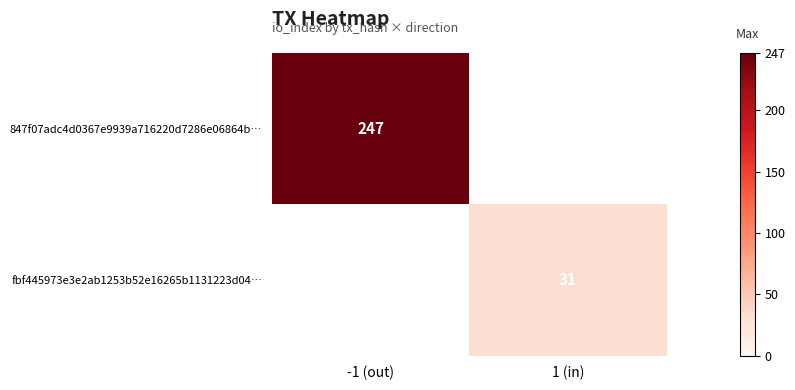

At how many categories does at least one series exceed 234?

1